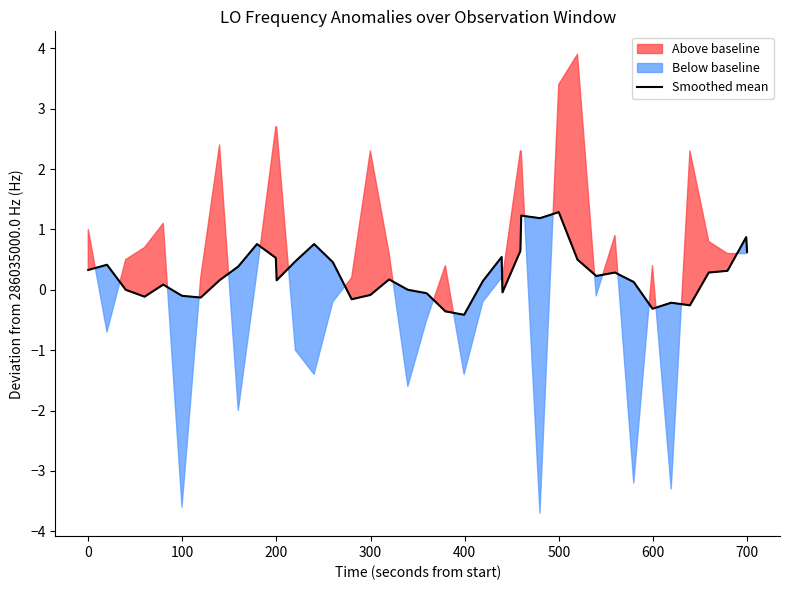

What is the minimum value for Smoothed mean?

-0.4